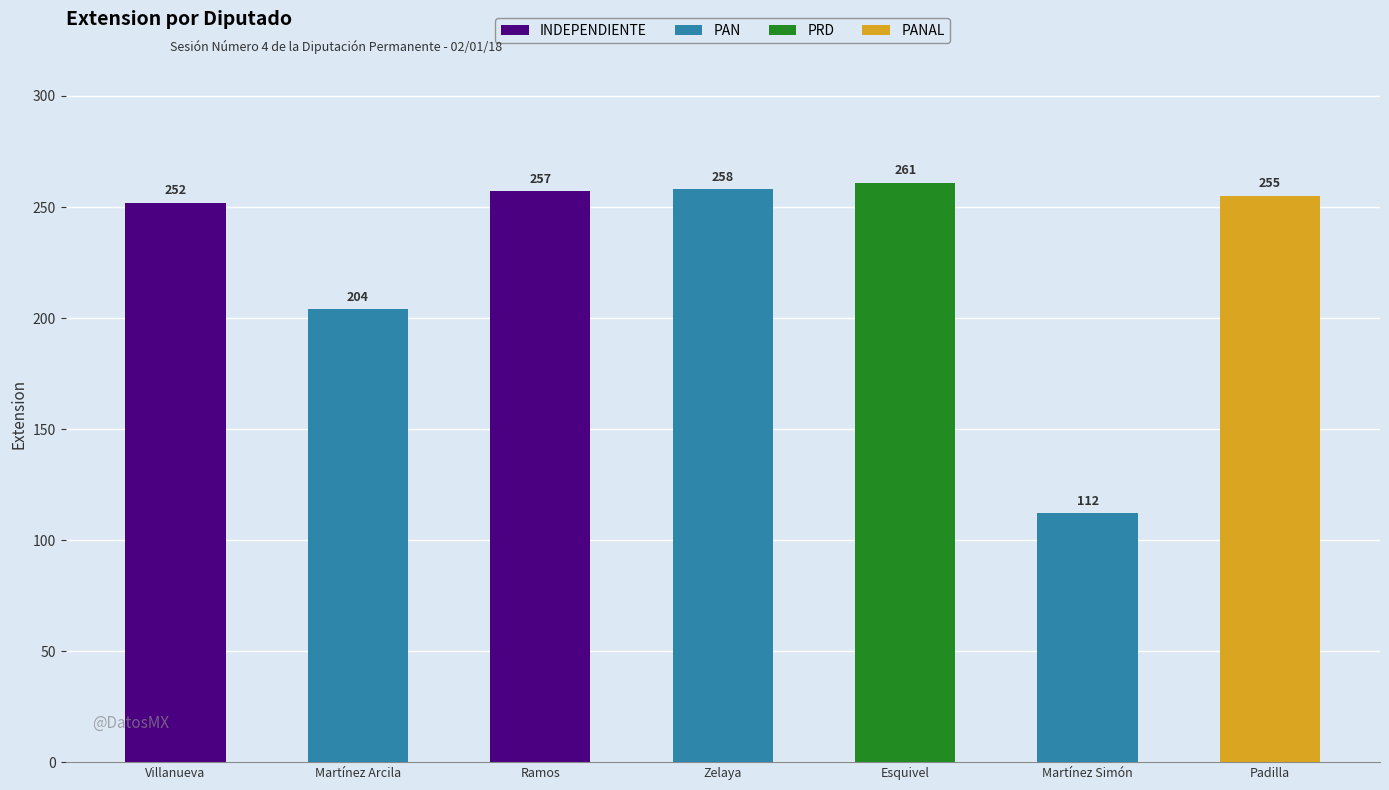

How many series are shown in this chart?

1